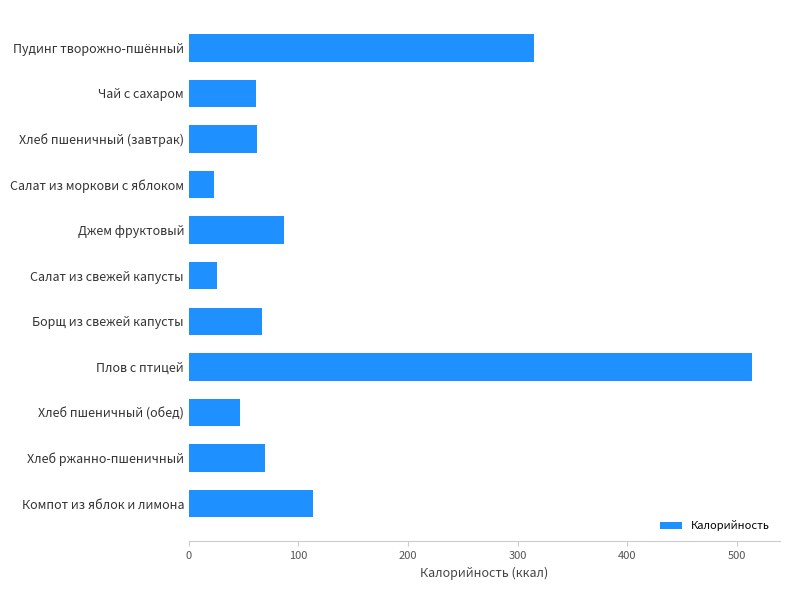

What is the label of the 6th bar from the bottom?

Салат из свежей капусты